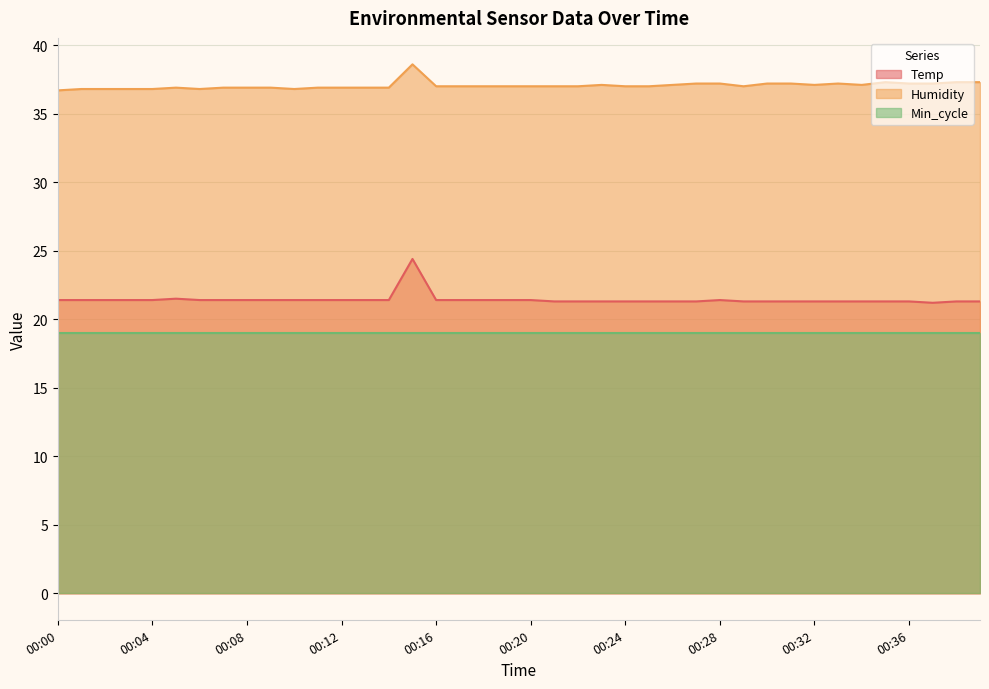

Which series has the largest total across all categories?

Humidity